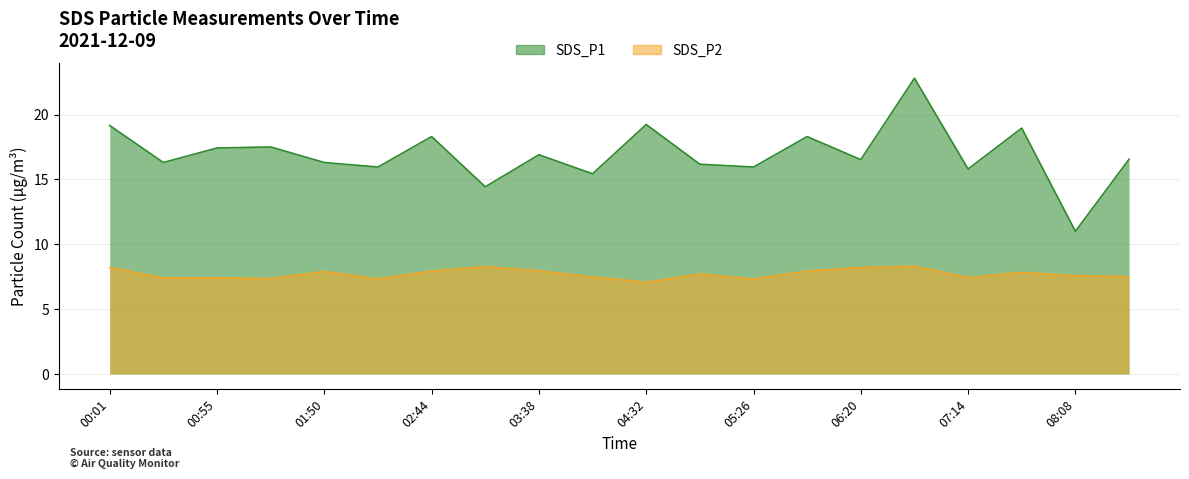

How many interior local peaks does the SDS_P1 series have?

7